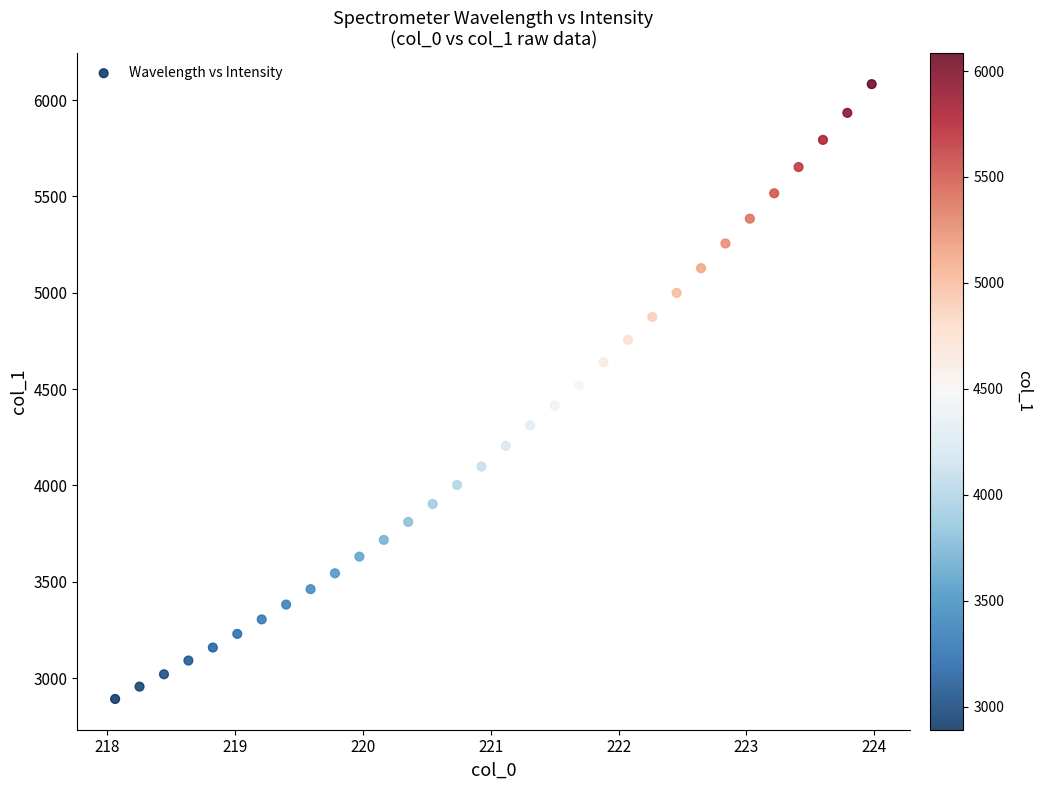

What is the range of Y values (max minus min)?

3192.4